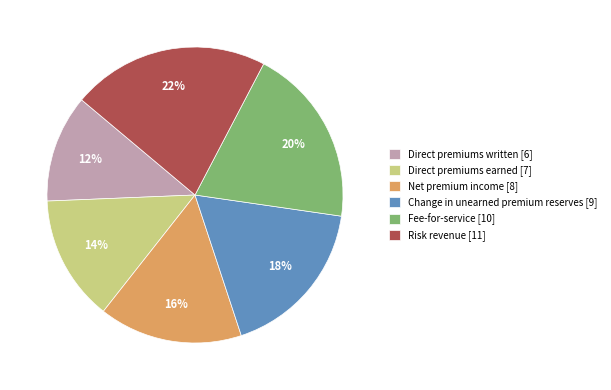

Rank the categories by value from highest to lowest.

Risk revenue [11], Fee-for-service [10], Change in unearned premium reserves [9], Net premium income [8], Direct premiums earned [7], Direct premiums written [6]